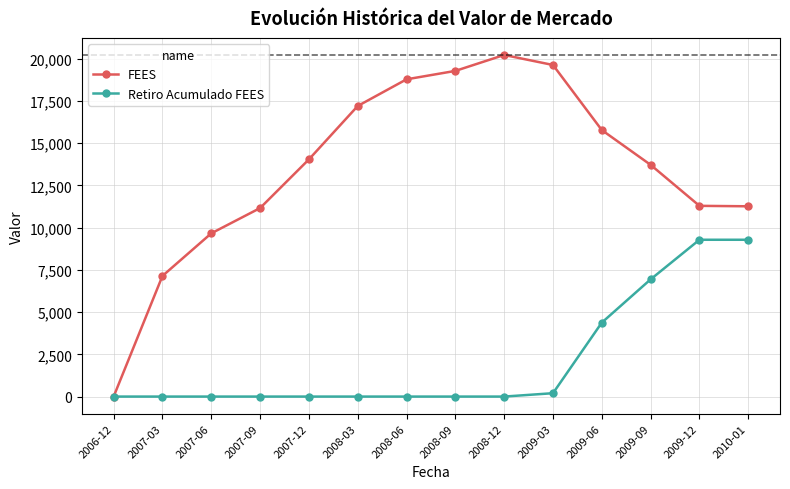

Which series has the widest spread of values?

FEES